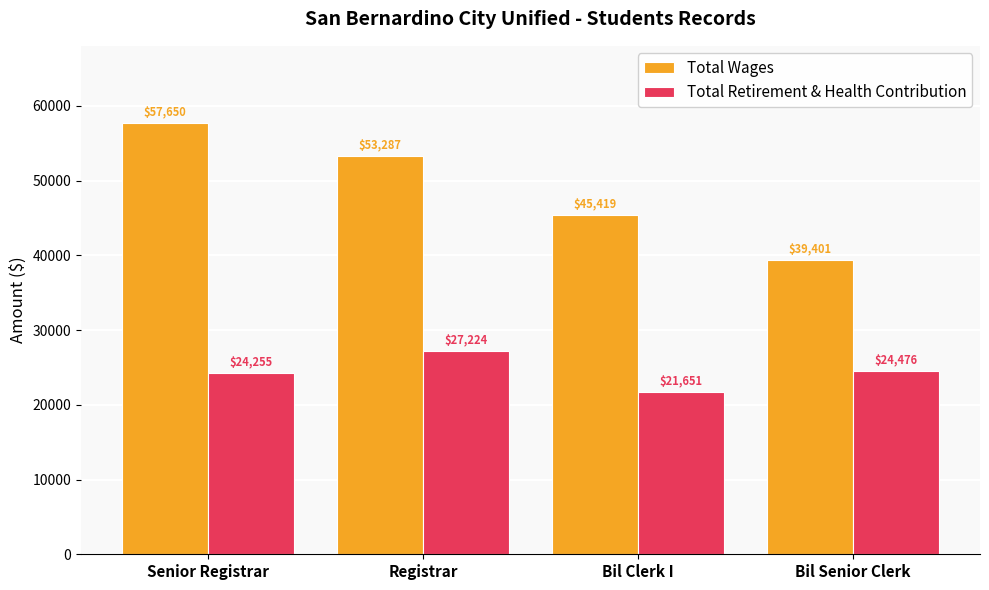

What is the sum of all Total Wages values?

195757